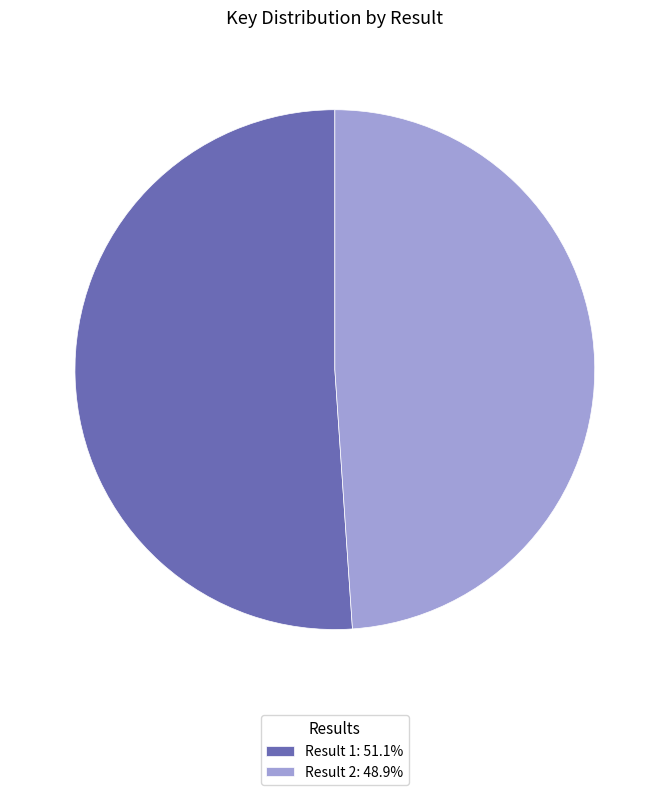

What is the ratio of the value at Result 1: 51.1% to the value at Result 2: 48.9%?

1.0